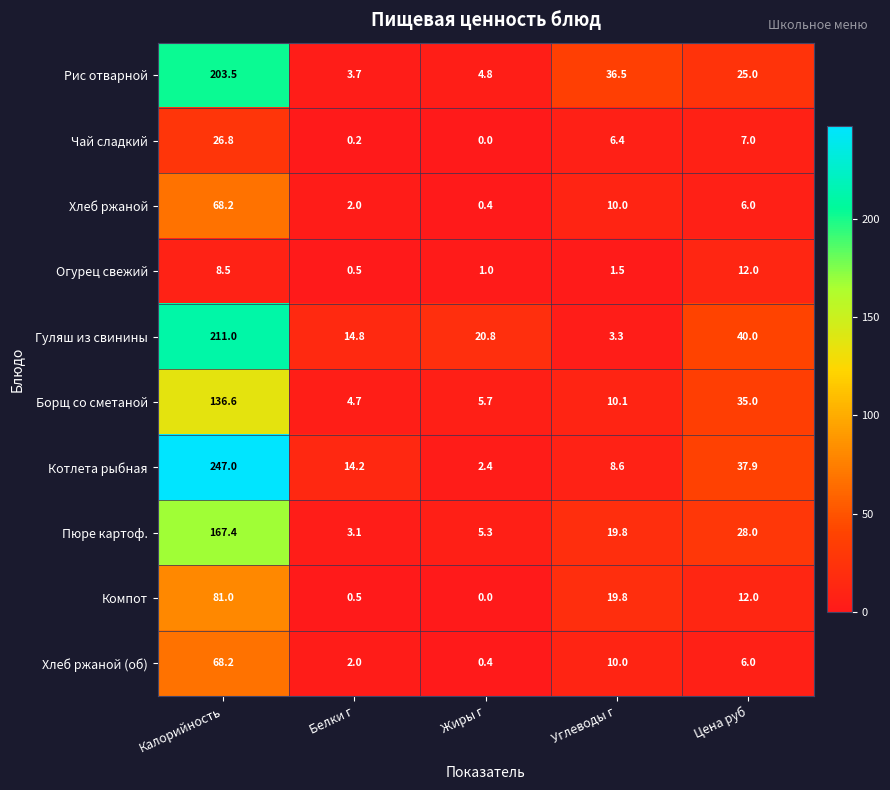

At which label is Чай сладкий closest to 13?

Цена руб